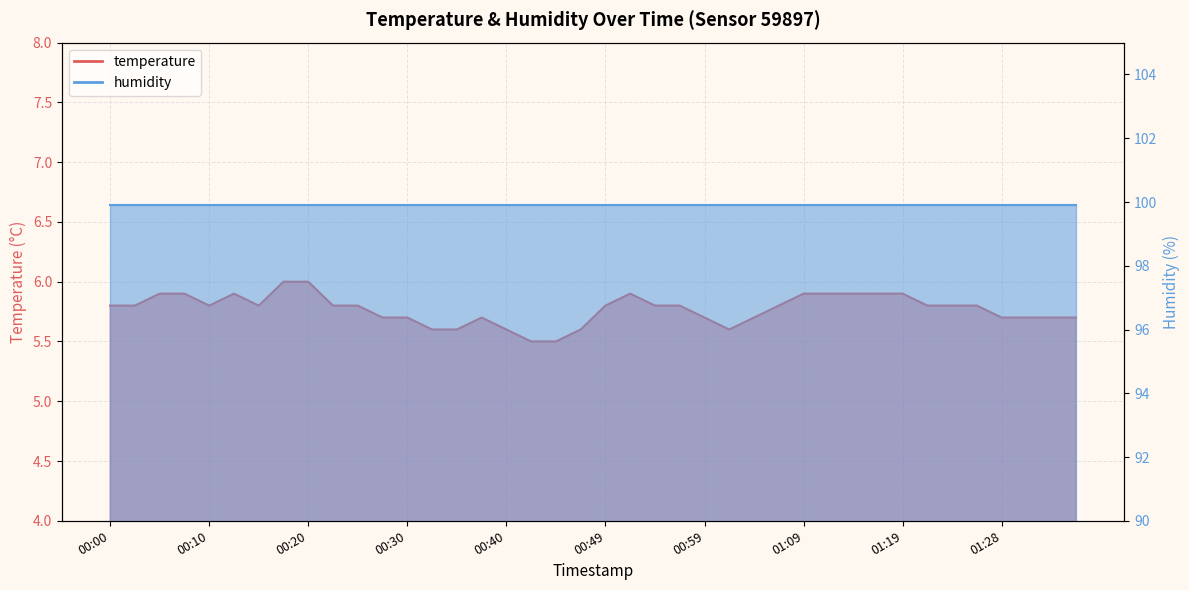

What position from the left is 00:57?

24